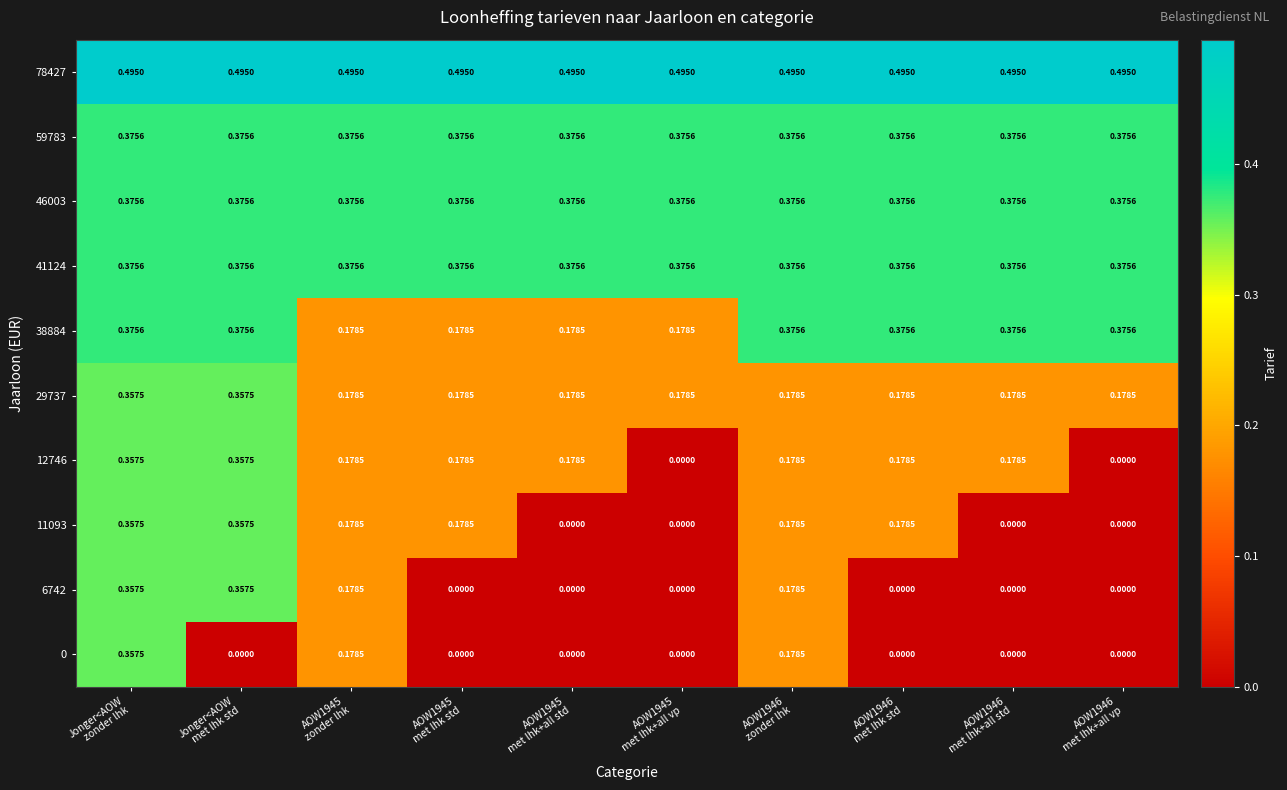

How many data points does each series have?

10